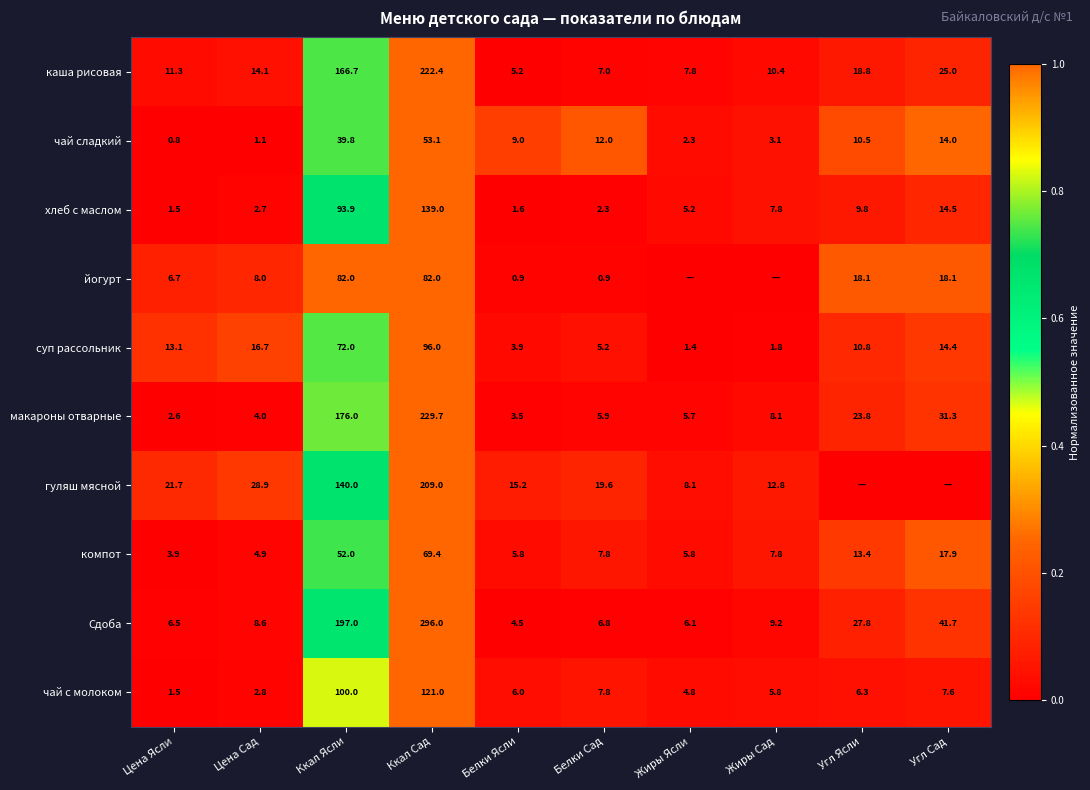

True or false: хлеб с маслом has a value of 1.5 at Цена Ясли.

True